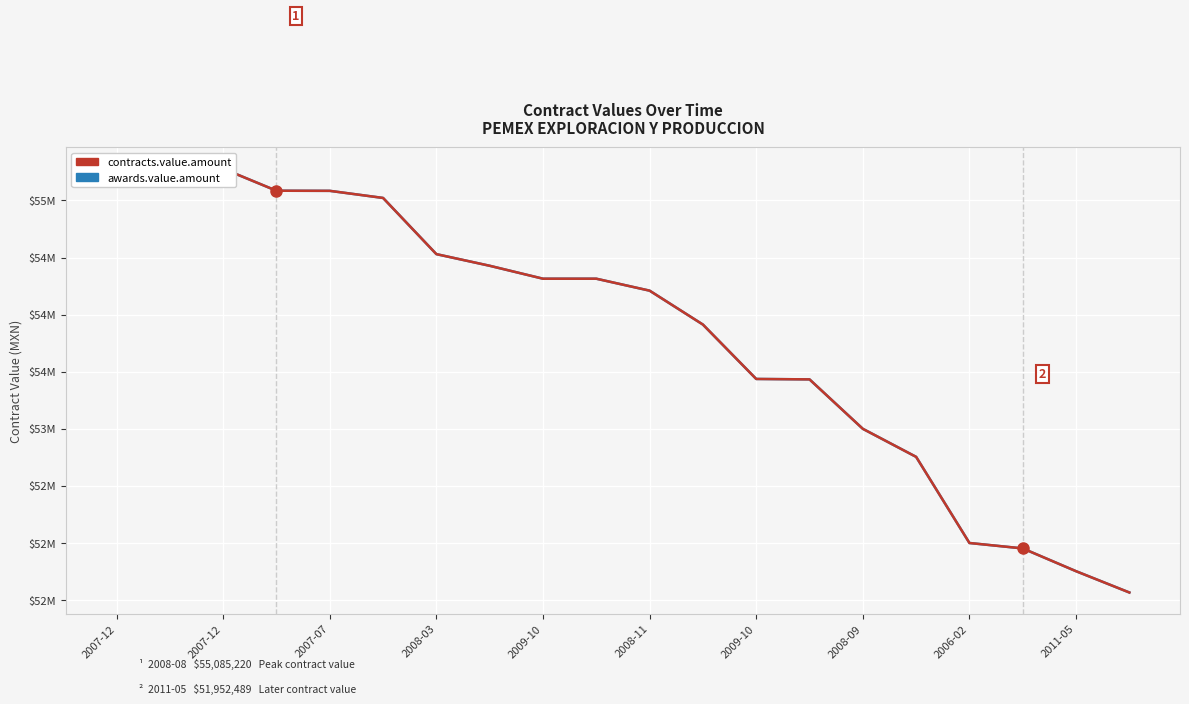

At how many categories does at least one series exceed 52744063?

16